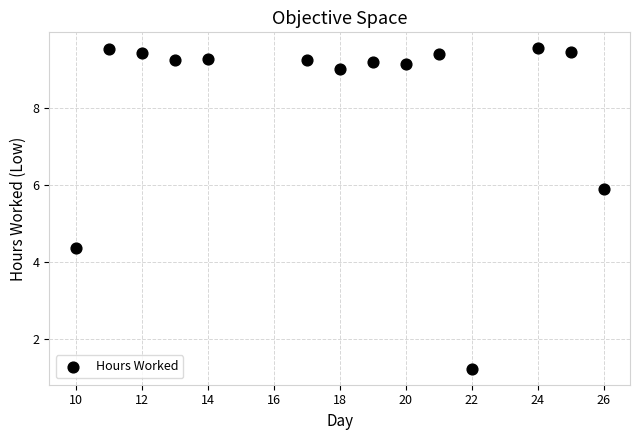

What Y value in the scatter plot is closest to 5?

4.4